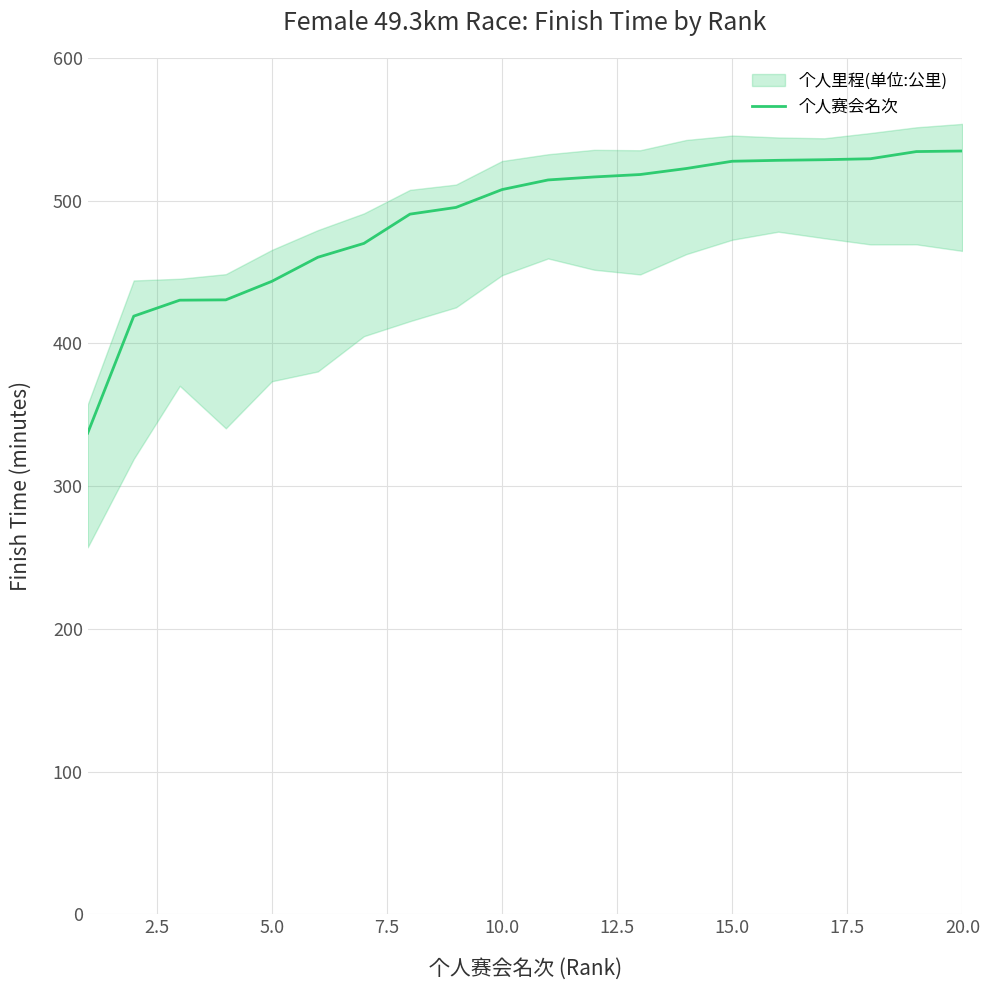

Is it true that the value at 12 is 712.1?

False